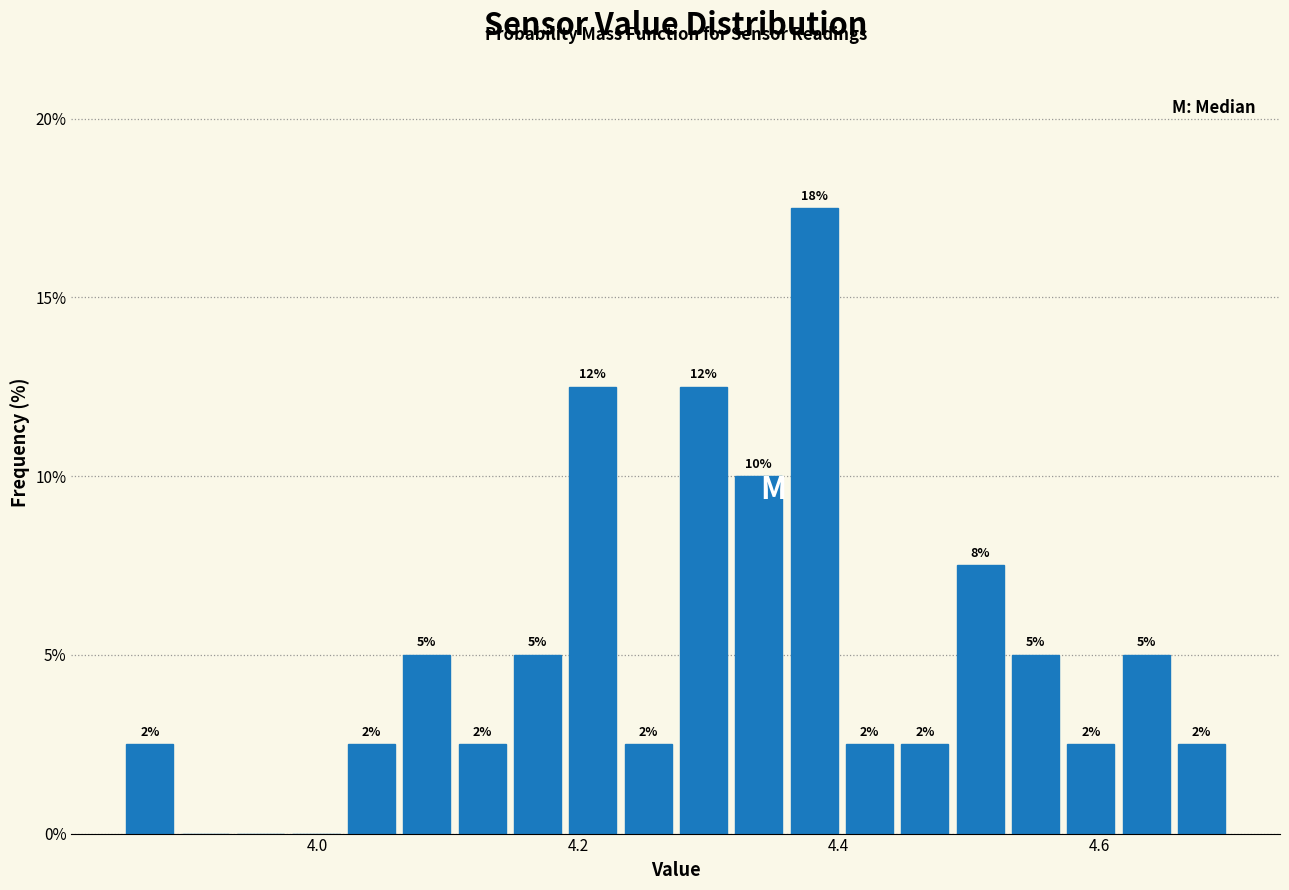

Read against the x-axis, roughly where is the centre of the tallest bar?

4.38